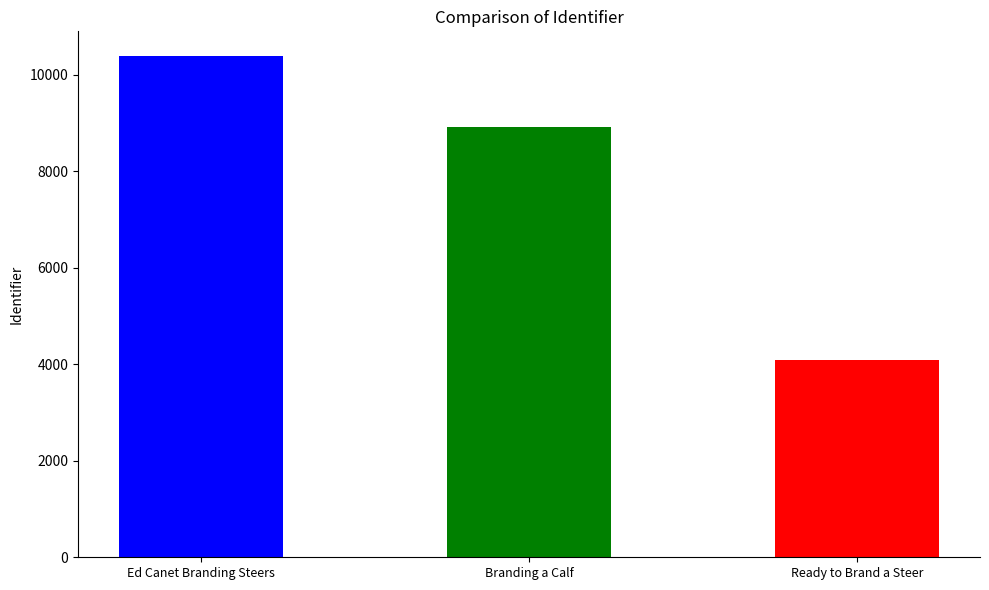

Reading right to left, what are all the values shown in this chart?

4092	8920	10386